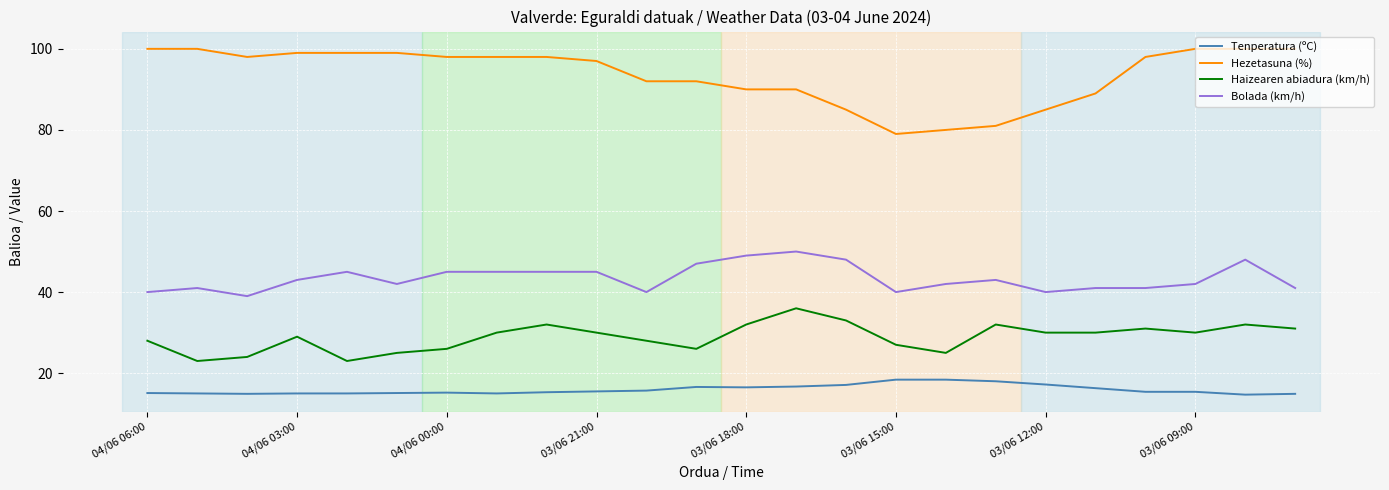

What is the difference between the maximum and minimum values in the Haizearen abiadura (km/h) series?

13.0